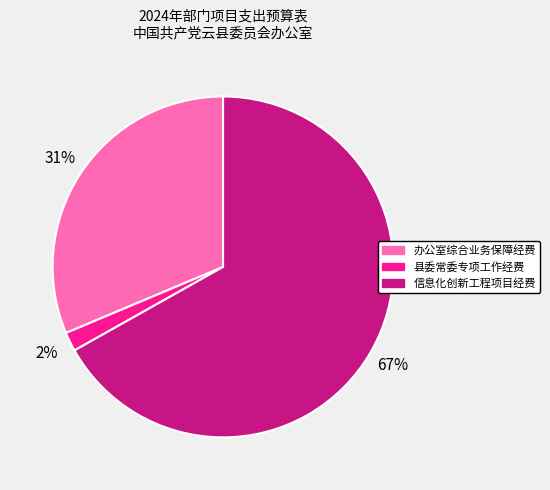

Do 信息化创新工程项目经费 and 办公室综合业务保障经费 together represent more than half of the pie?

Yes